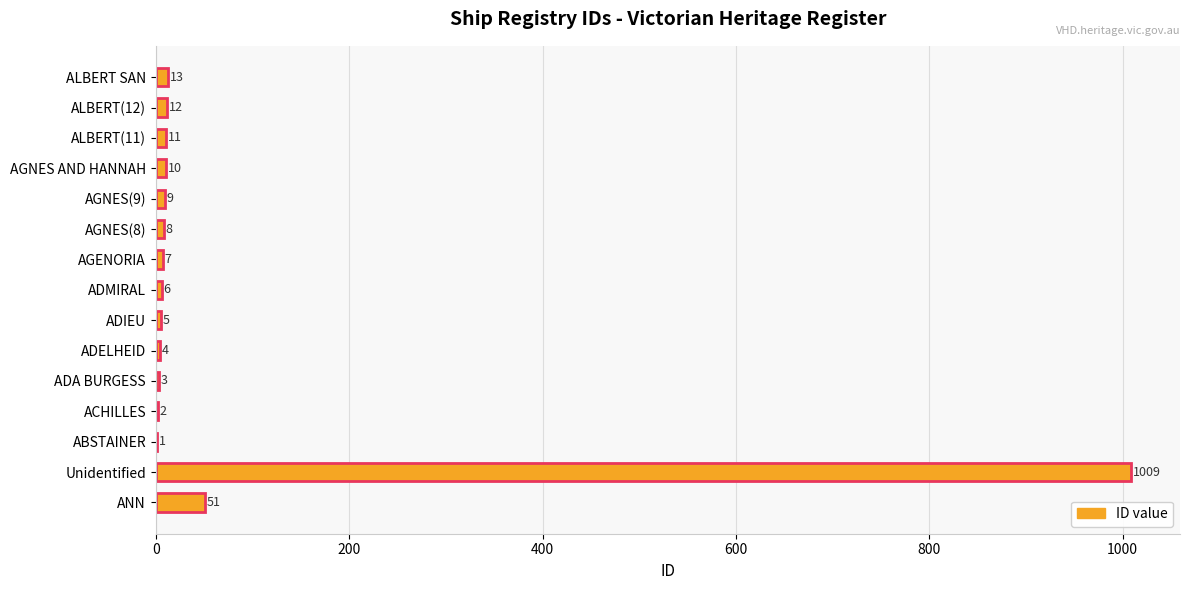

What is the maximum value shown in the chart?

1009